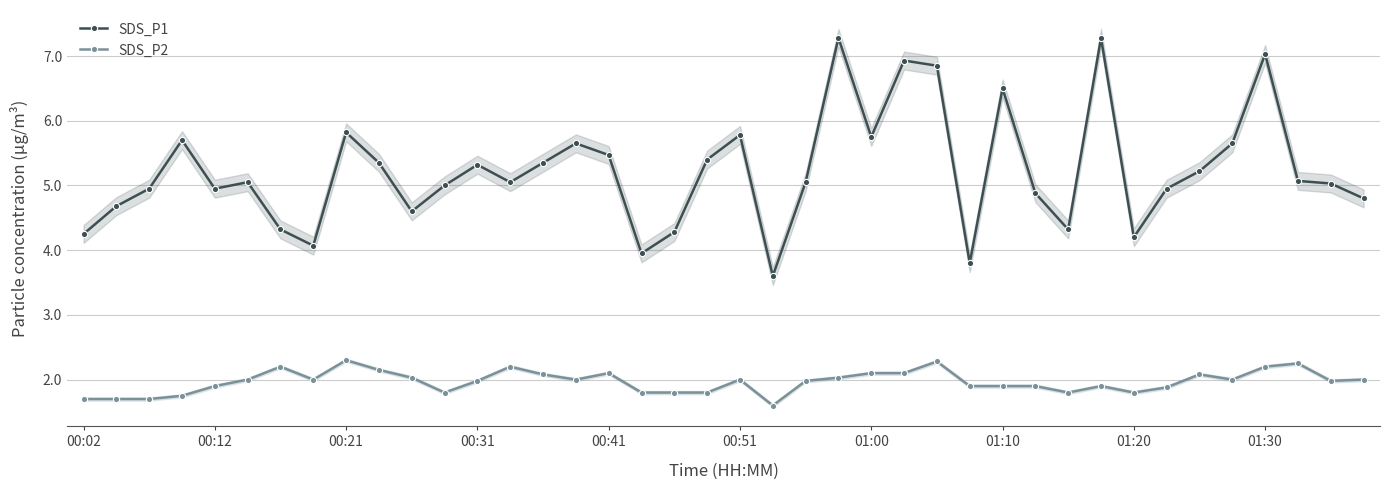

What is the difference between the second highest and minimum values in the SDS_P2 series?

0.7